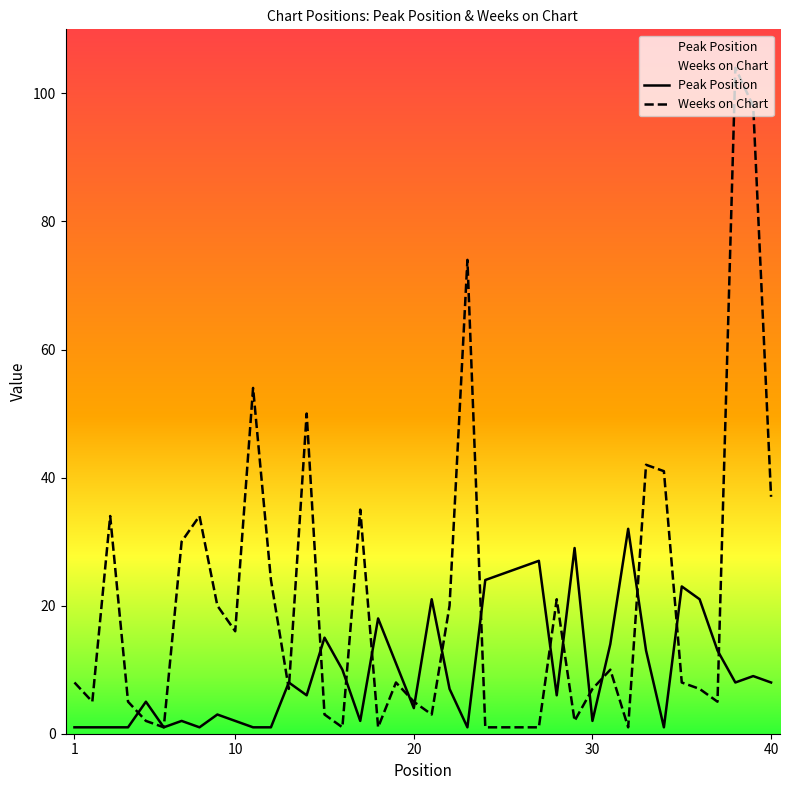

In Weeks on Chart, how many points are lower than both neighbors (excluding endpoints)?

10